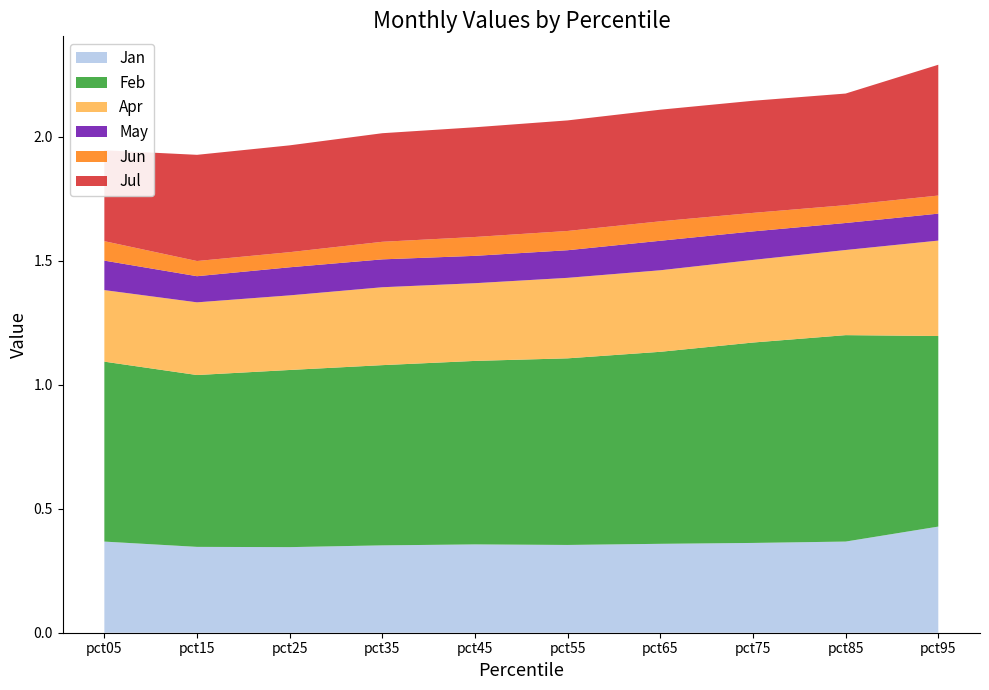

Reading left to right, transcribe all the data shown in this chart.

Jan: 0.4	0.3	0.3	0.4	0.4	0.4	0.4	0.4	0.4	0.4
Feb: 0.7	0.7	0.7	0.7	0.7	0.8	0.8	0.8	0.8	0.8
Apr: 0.3	0.3	0.3	0.3	0.3	0.3	0.3	0.3	0.3	0.4
May: 0.1	0.1	0.1	0.1	0.1	0.1	0.1	0.1	0.1	0.1
Jun: 0.1	0.1	0.1	0.1	0.1	0.1	0.1	0.1	0.1	0.1
Jul: 0.4	0.4	0.4	0.4	0.4	0.4	0.4	0.5	0.4	0.5